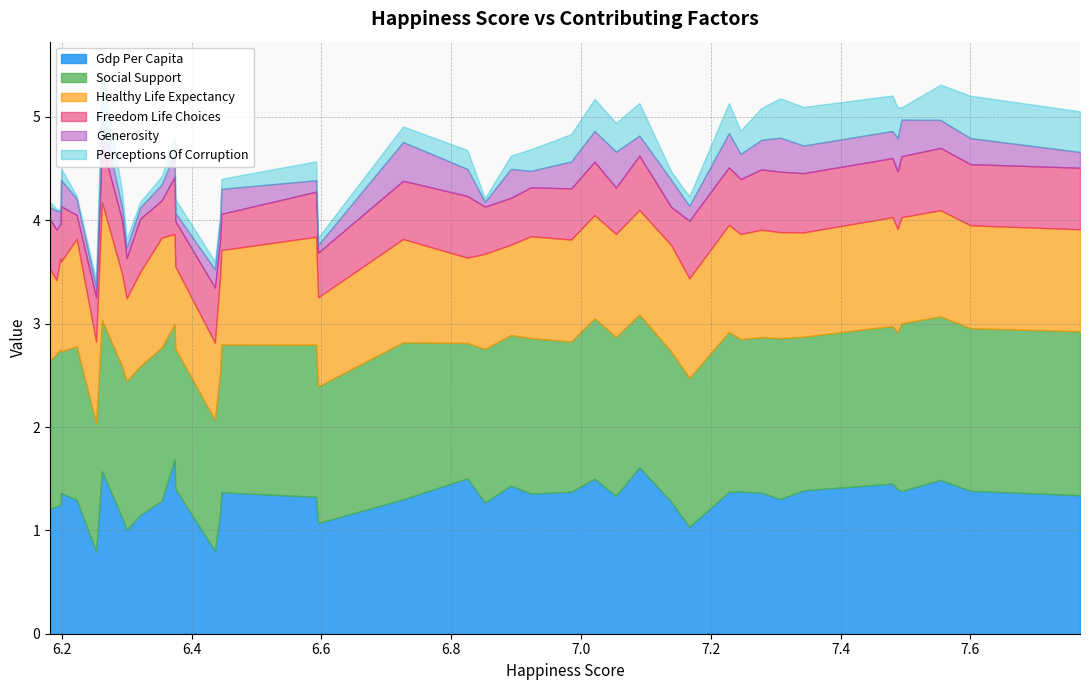

What is the label of the 35th point from the left?

6.253